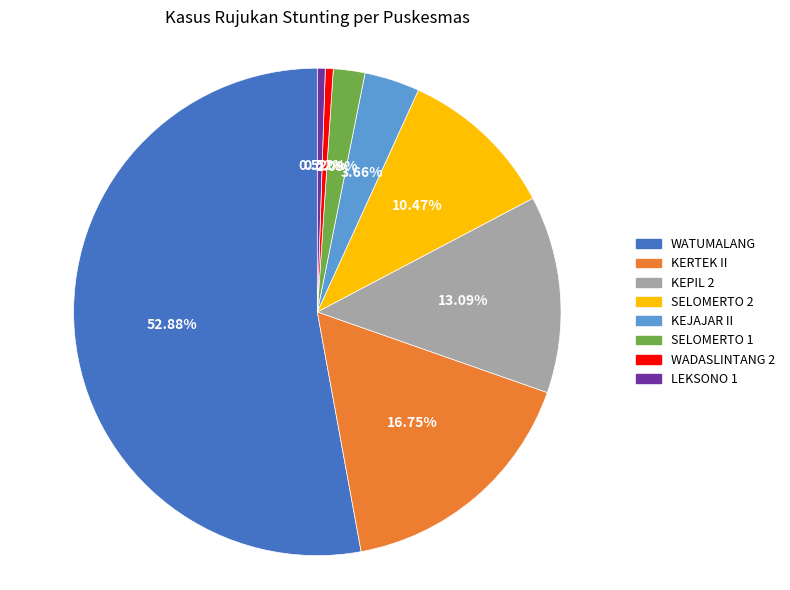

Between WADASLINTANG 2 and SELOMERTO 1, which is larger?

SELOMERTO 1